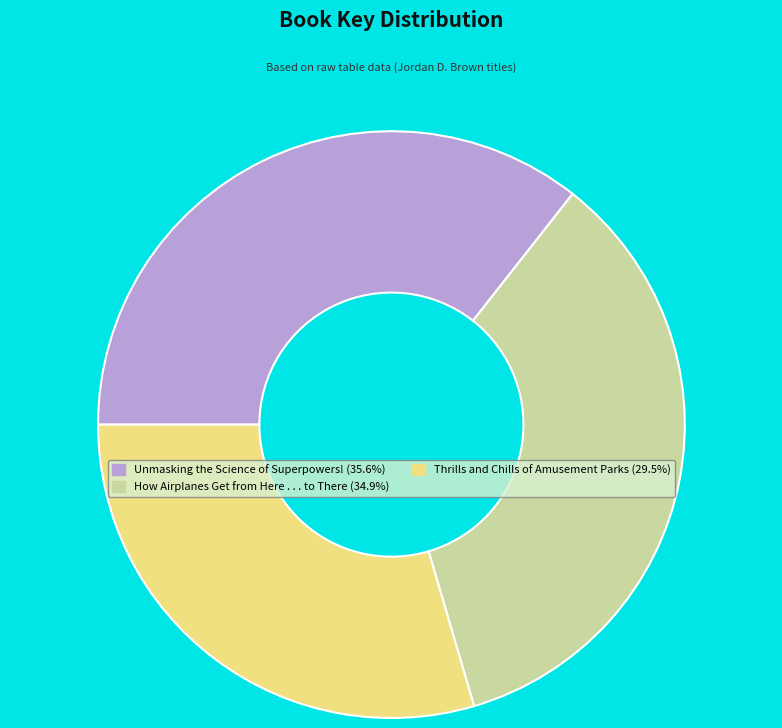

Rank the categories by value from lowest to highest.

Thrills and Chills of Amusement Parks, How Airplanes Get from Here . . . to There, Unmasking the Science of Superpowers!